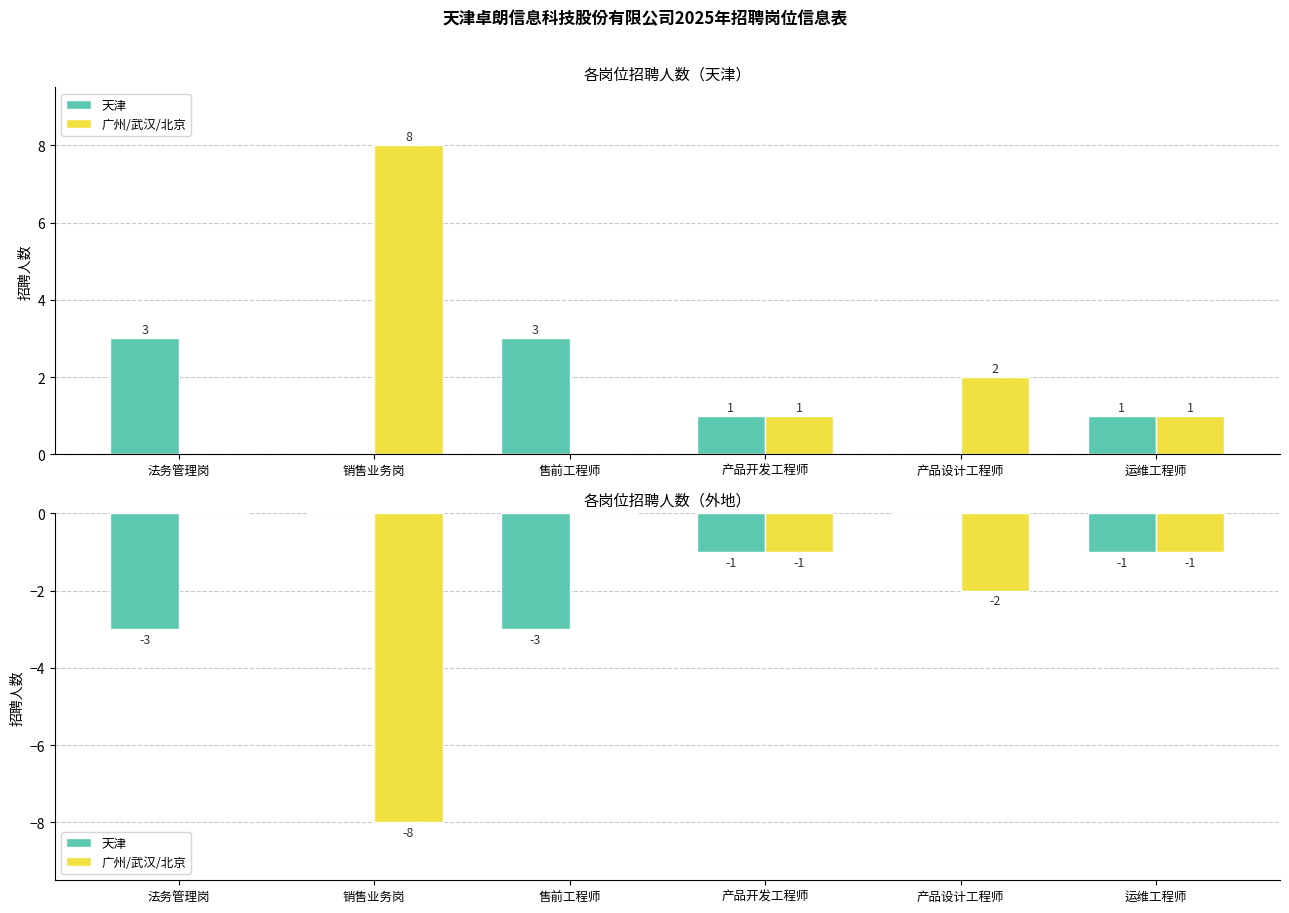

What position from the right is 产品设计工程师?

2